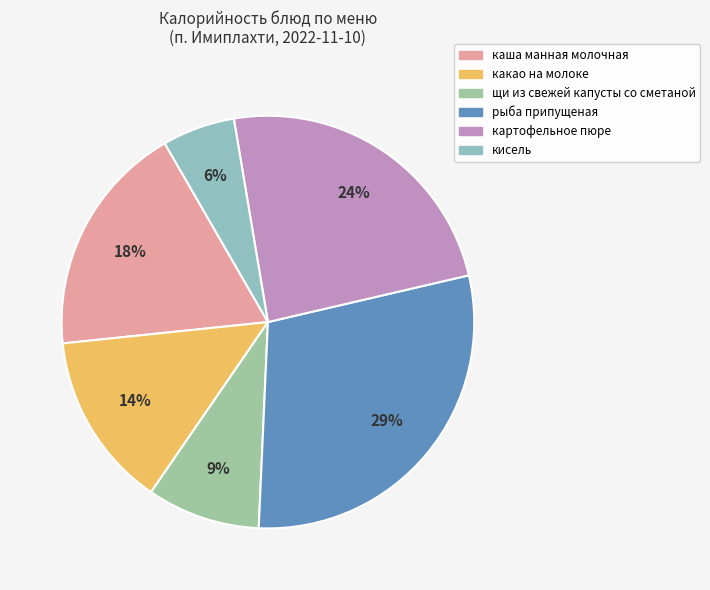

Approximately how many times larger is the value at кисель compared to рыба припущеная?

0.2